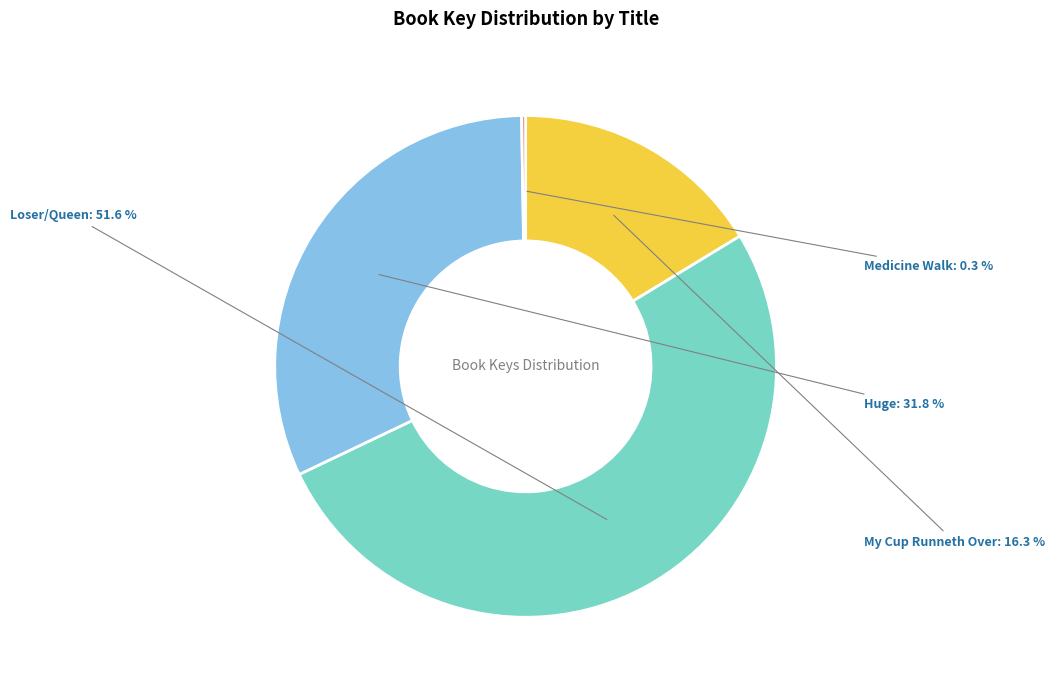

Is there any slice that represents more than half of the pie?

Yes